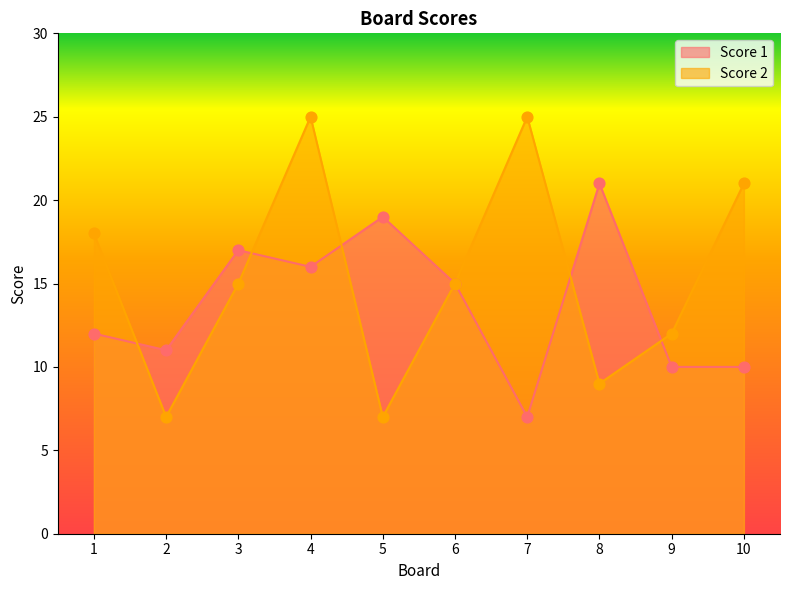

What are all the series names shown in the legend?

Score 1, Score 2